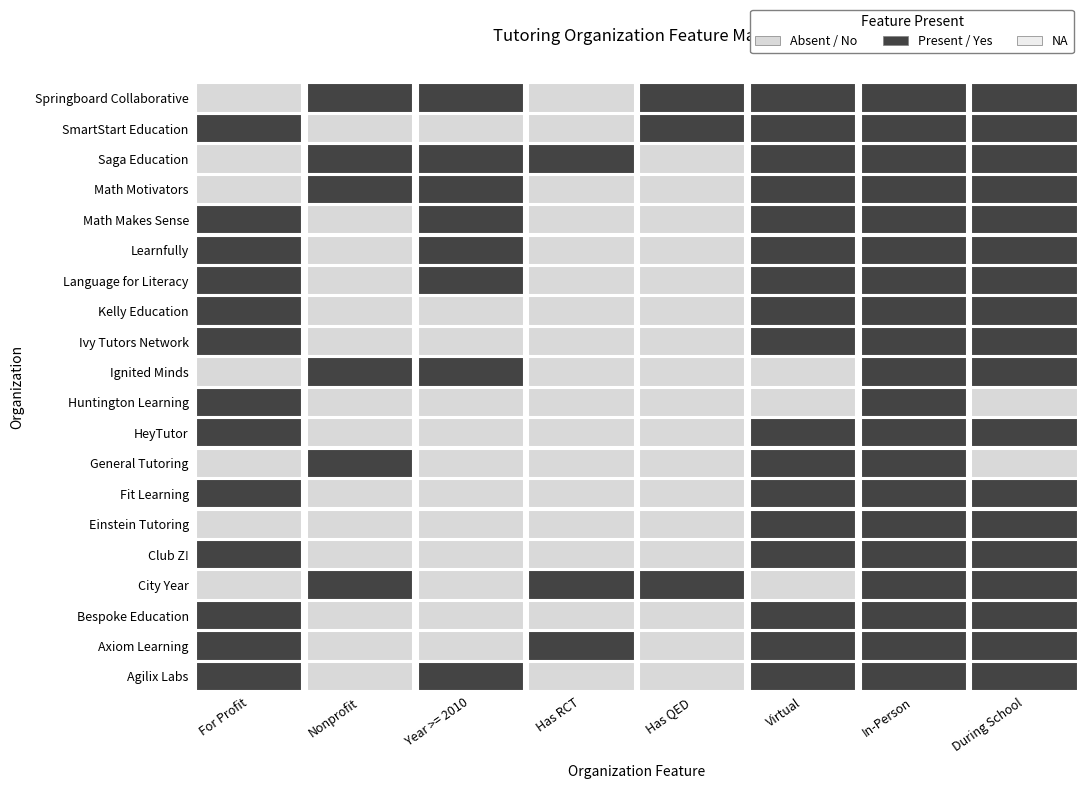

Rank the series at Axiom Learning from lowest to highest value.

Agilix Labs, Axiom Learning, Bespoke Education, Club Z!, Einstein Tutoring, Fit Learning, HeyTutor, Huntington Learning, Ivy Tutors Network, Kelly Education, Language for Literacy, Learnfully, Math Makes Sense, SmartStart Education, City Year, General Tutoring, Ignited Minds, Math Motivators, Saga Education, Springboard Collaborative